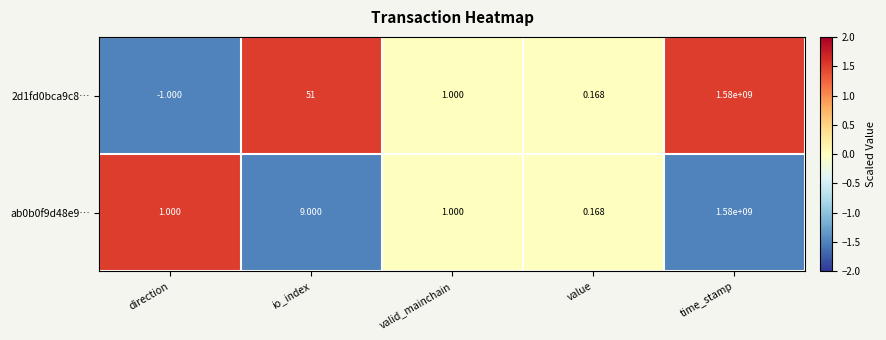

Rank the categories by 2d1fd0bca9c8… value from highest to lowest.

time_stamp, io_index, valid_mainchain, value, direction